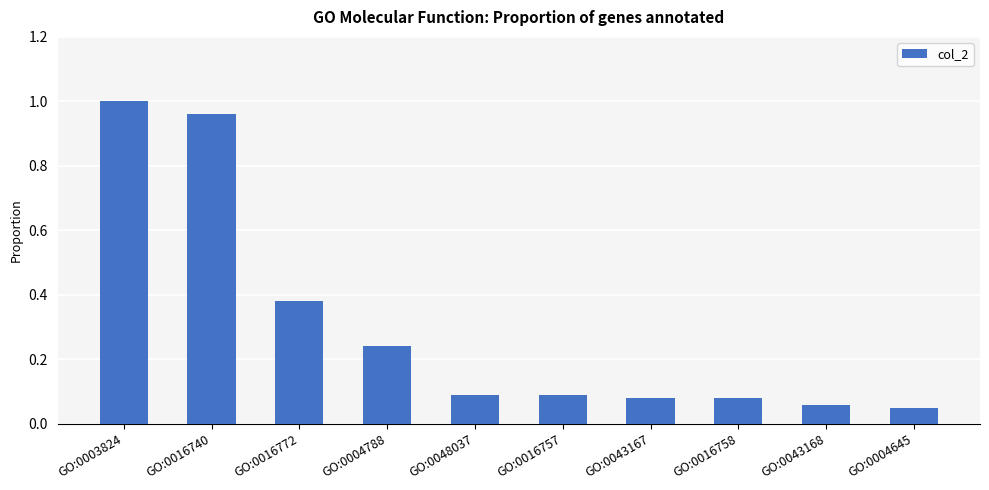

True or false: the data shows 0.1 at GO:0043167.

True